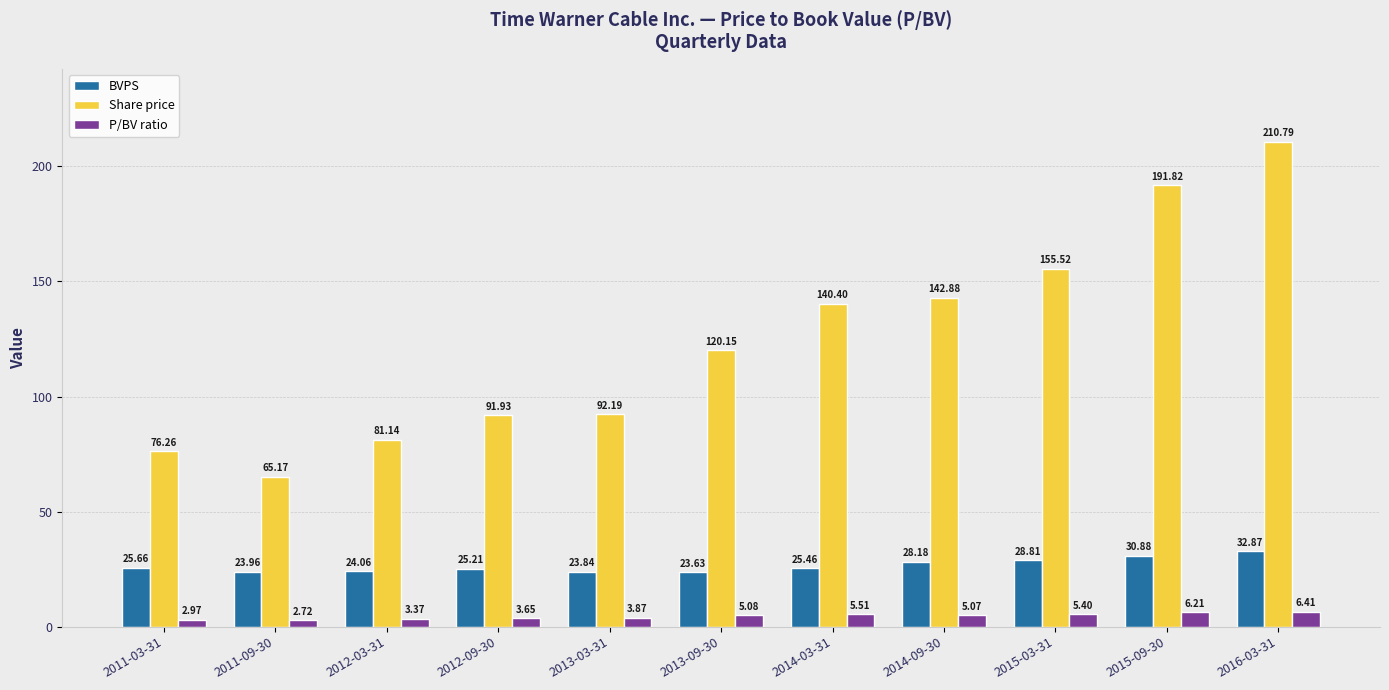

What is the average value of the P/BV ratio series?

4.6